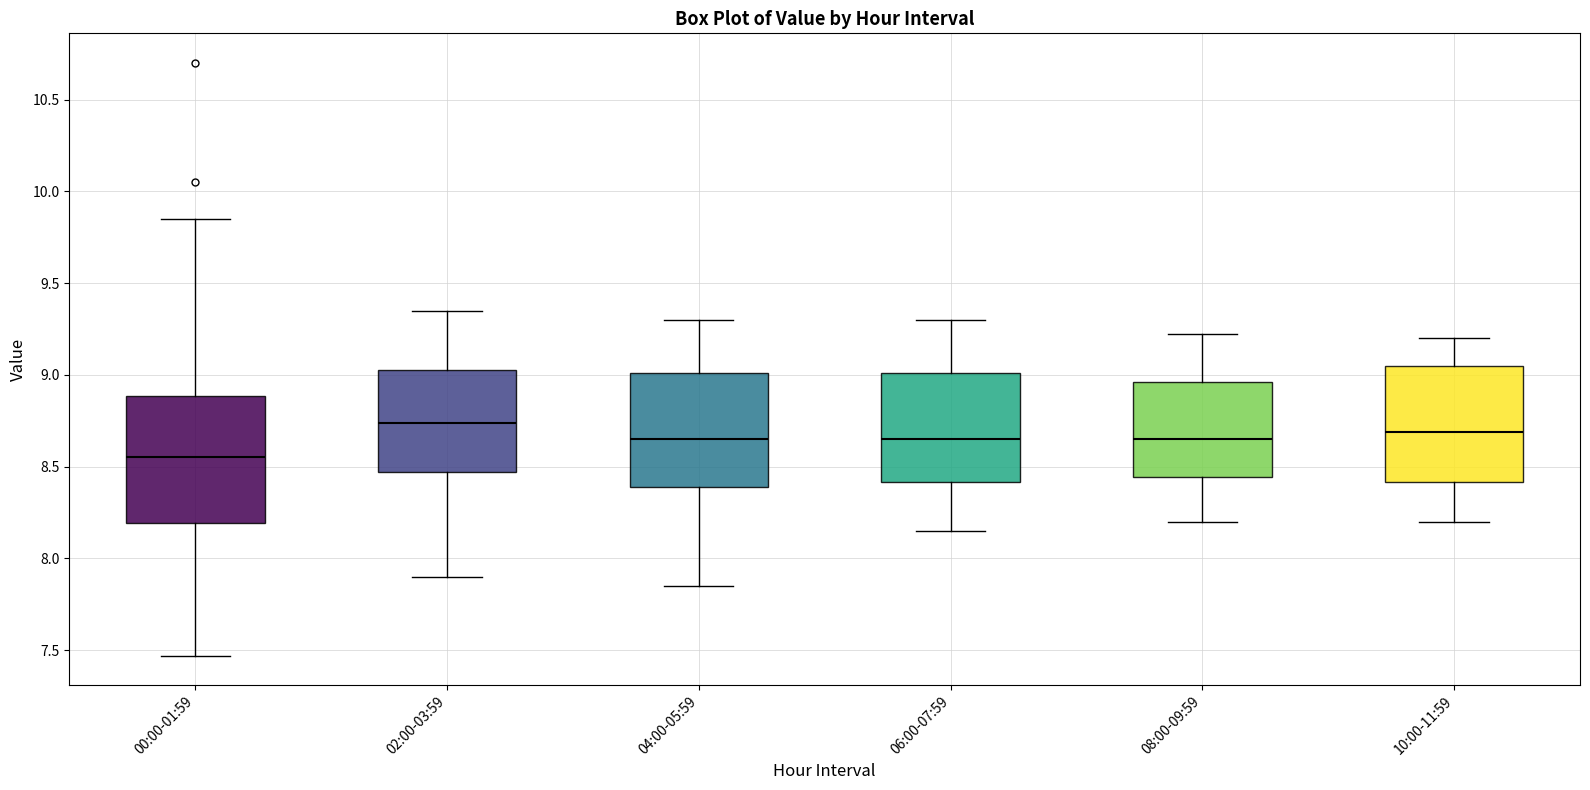

Where is the upper edge of the box for 06:00-07:59 on the y-axis? The values are not printed on the chart, so give them approximately, as read against the axis.

9.00